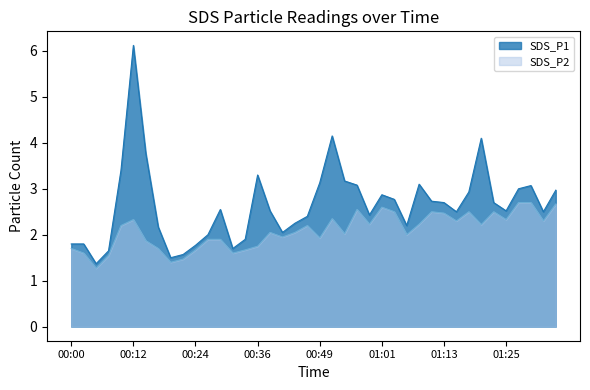

What position from the left is 00:27?

12